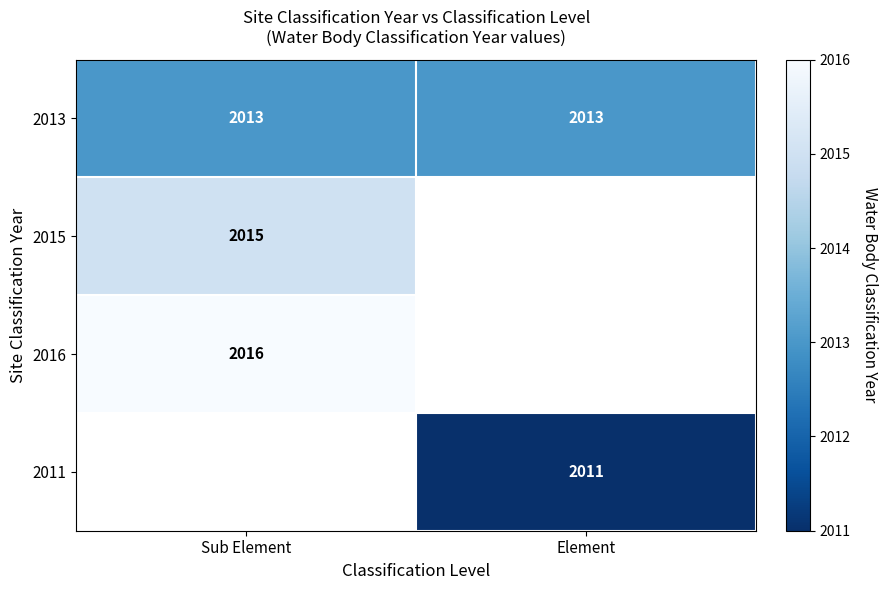

Which category has the highest value across all series?

Sub Element